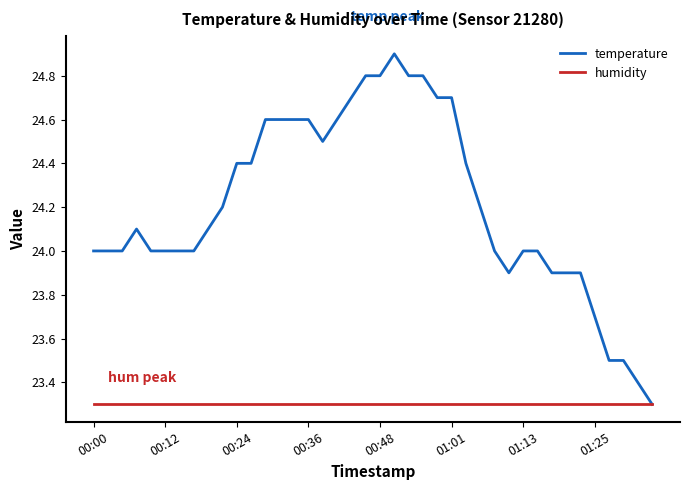

What is the average value of the humidity series?

23.3